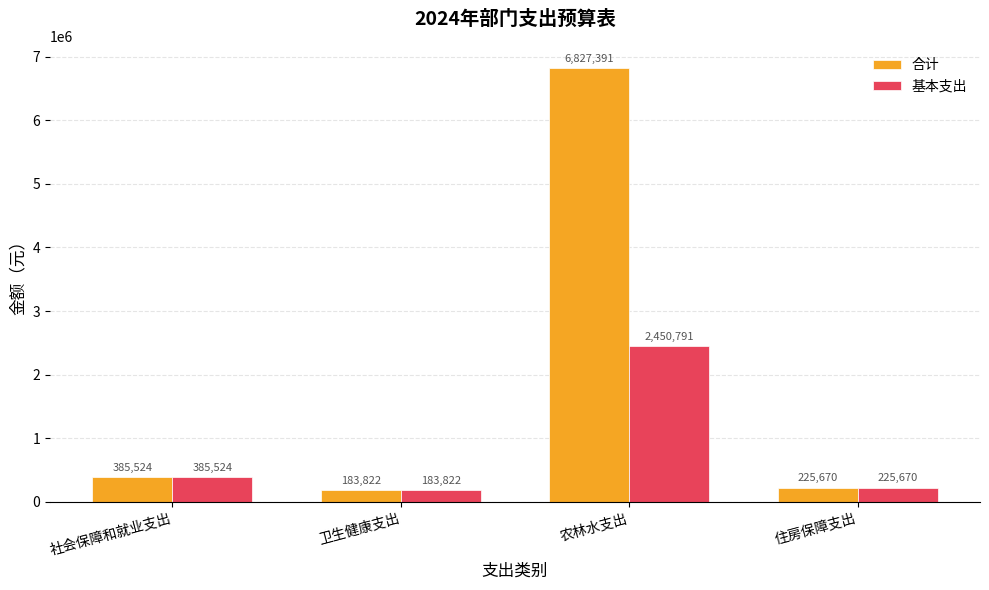

Which series has the largest range (max minus min)?

合计